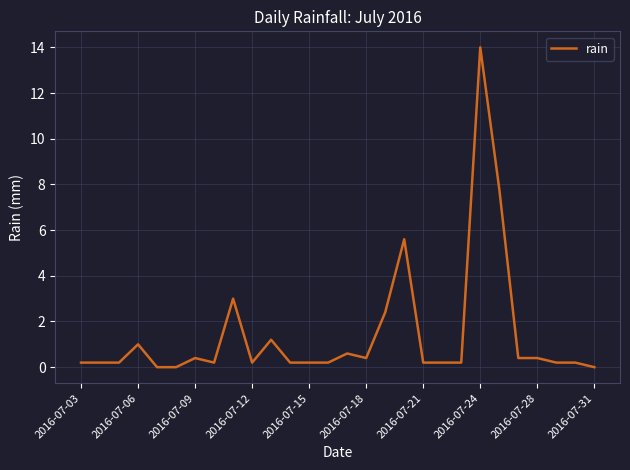

What is the maximum value shown in the chart?

14.0